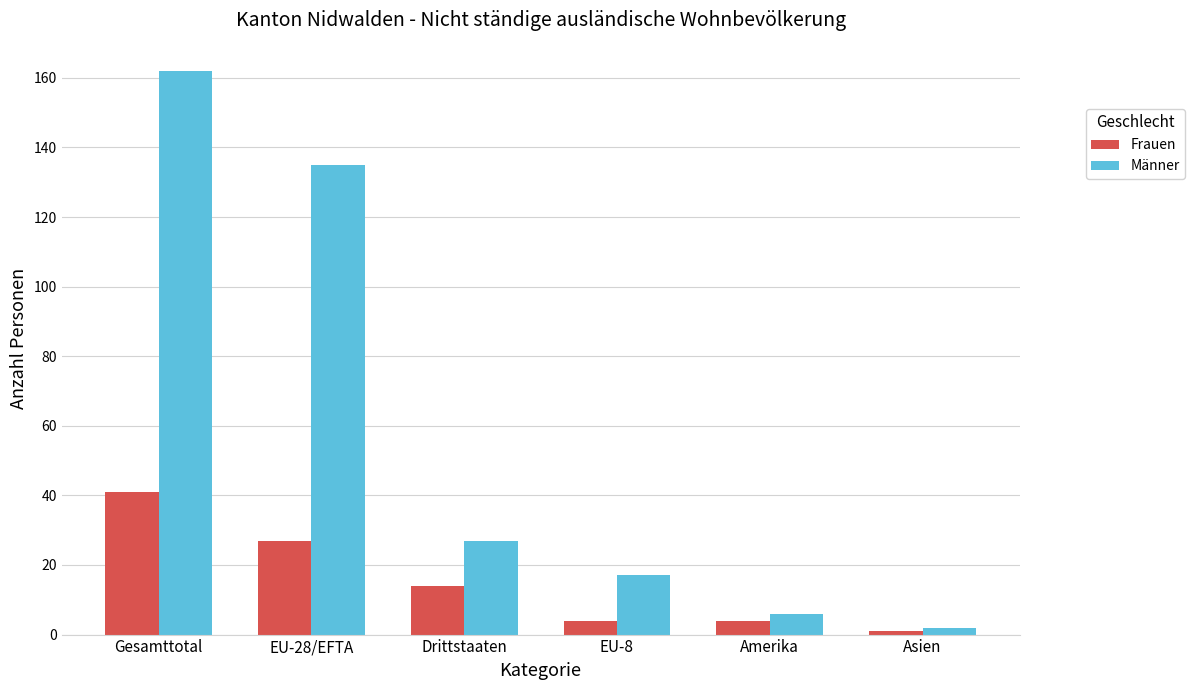

True or false: Frauen has a value of 4 at EU-8.

True